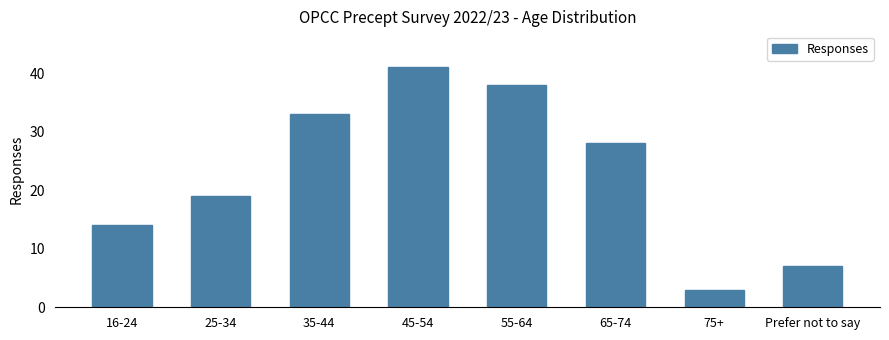

Rank the categories by value from lowest to highest.

75+, Prefer not to say, 16-24, 25-34, 65-74, 35-44, 55-64, 45-54